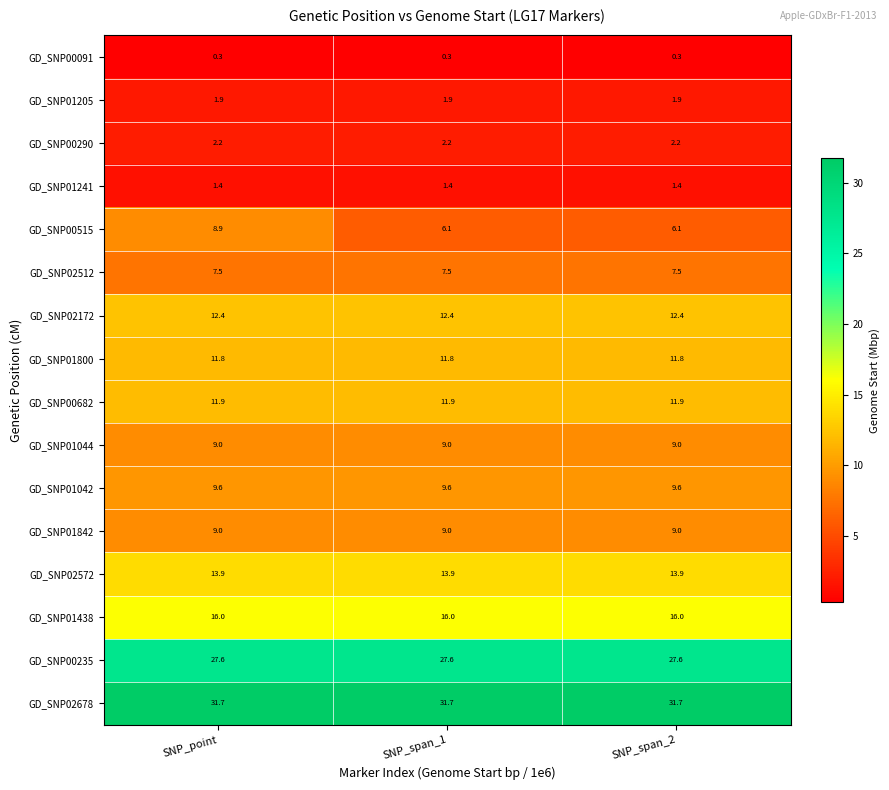

The GD_SNP00235 series shows 40.0 at SNP_point. True or false?

False